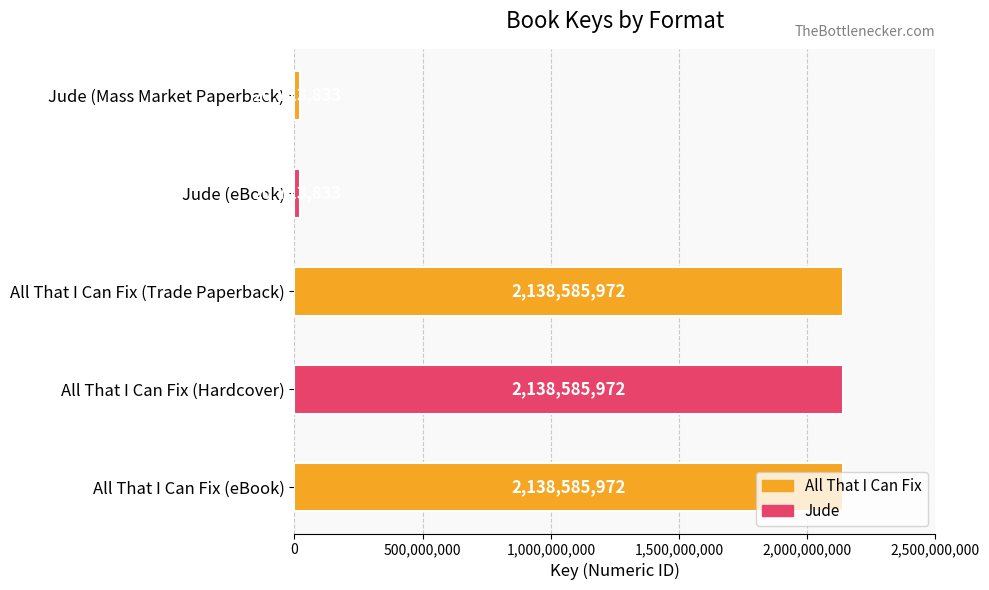

What is the sum of the values at All That I Can Fix (eBook) and All That I Can Fix (Trade Paperback)?

4277171944